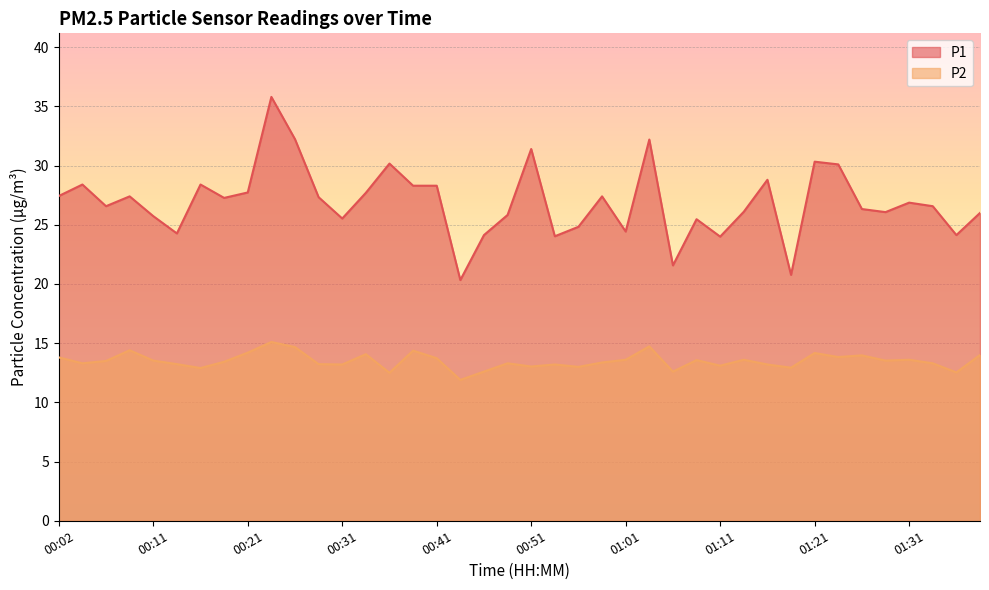

Where is the first local maximum for P1?

00:04